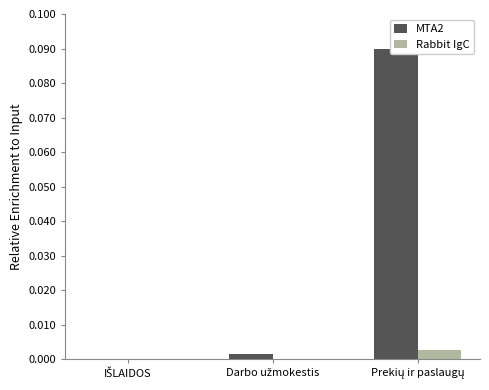

What is the label of the 3rd bar from the left?

Prekių ir paslaugų